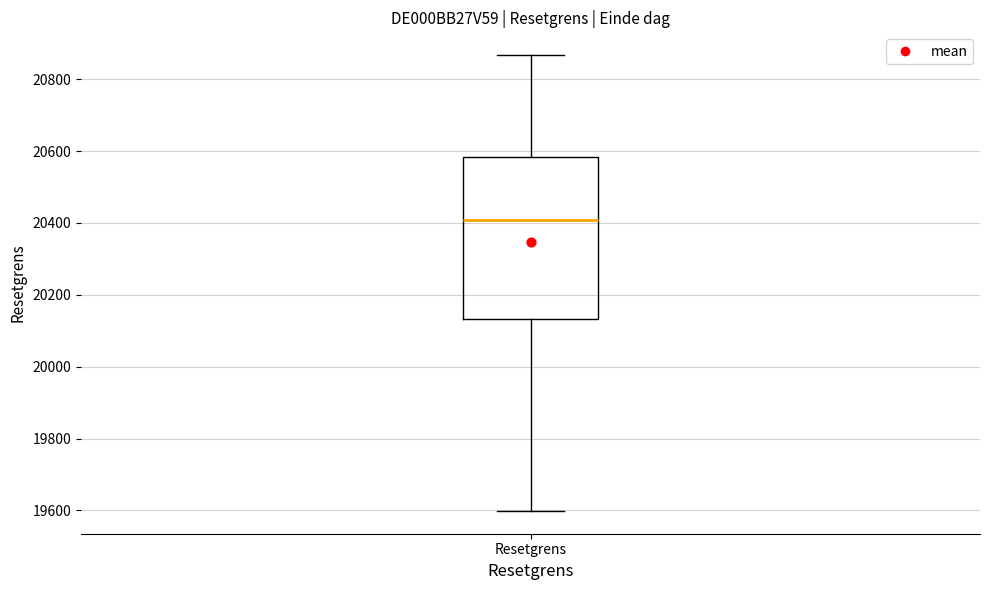

Where does the lower whisker of the box for Resetgrens end on the y-axis? The values are not printed on the chart, so give them approximately, as read against the axis.

19600